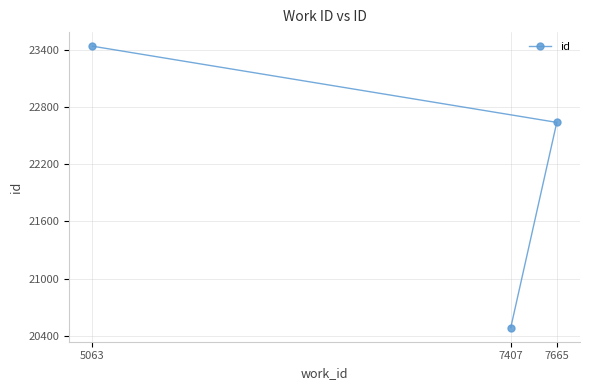

How many lines are shown in the chart?

1